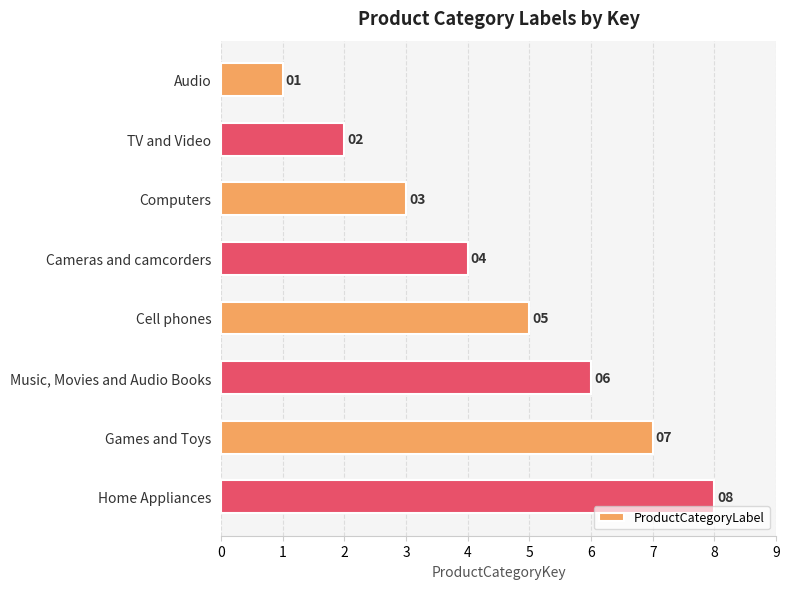

What is the maximum value shown in the chart?

8